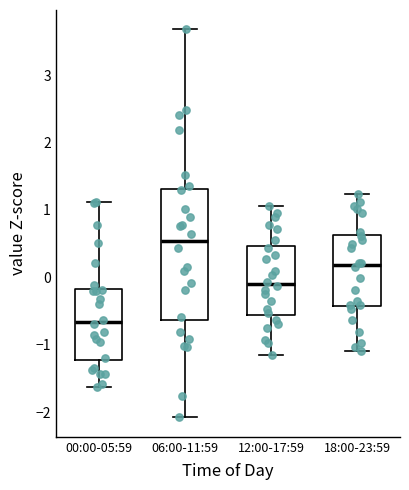

Where does the median line of the box for 06:00-11:59 sit on the y-axis? The values are not printed on the chart, so give them approximately, as read against the axis.

0.5